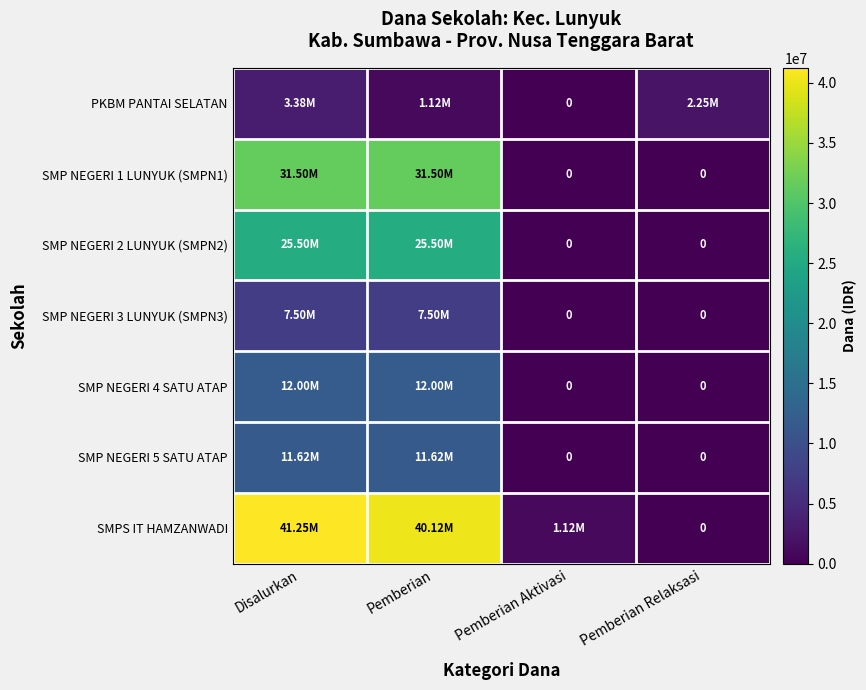

What is the sum of the SMPS IT HAMZANWADI values at Pemberian Relaksasi and Pemberian Aktivasi?

1125000